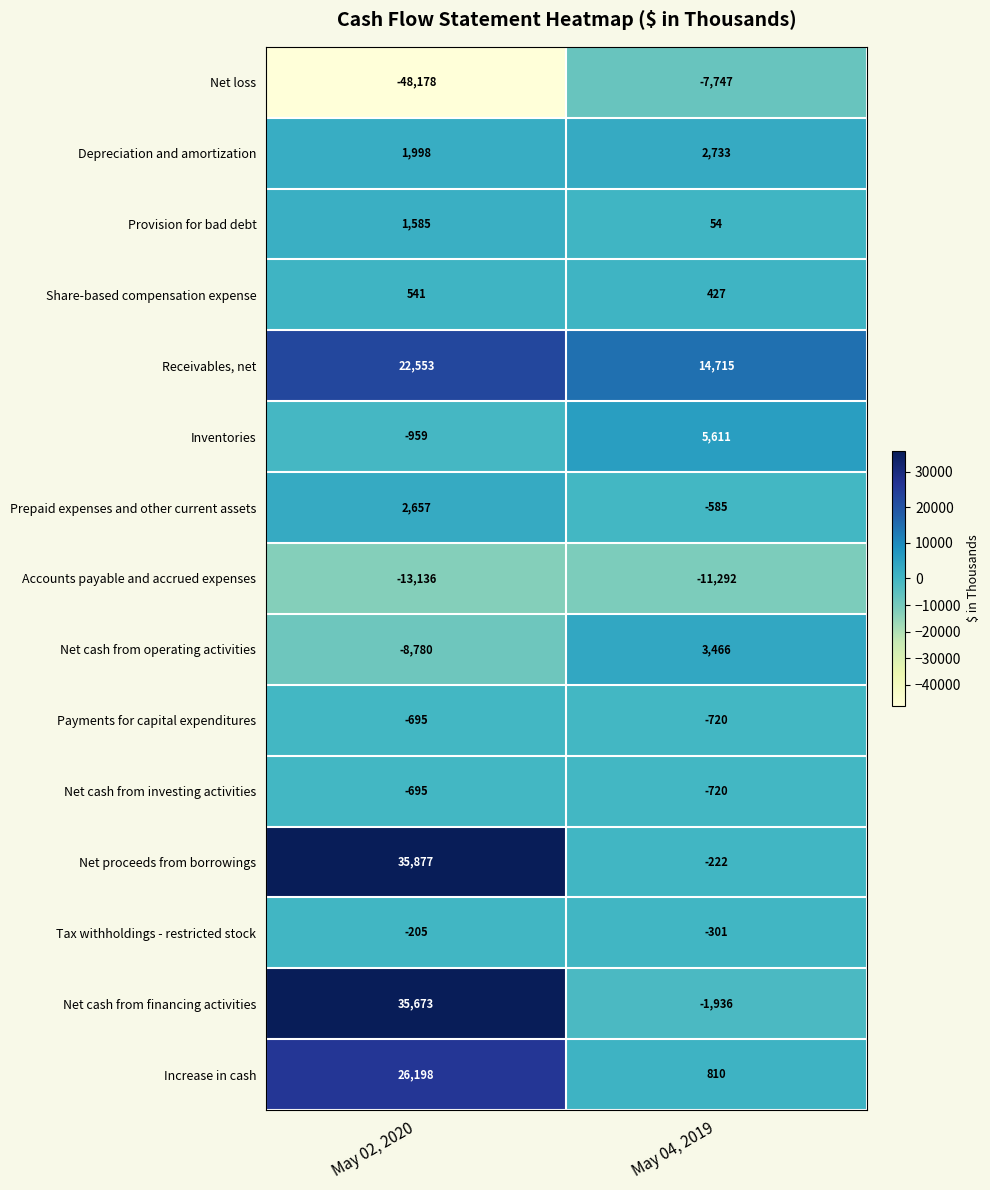

What is the average value of the Provision for bad debt series?

820